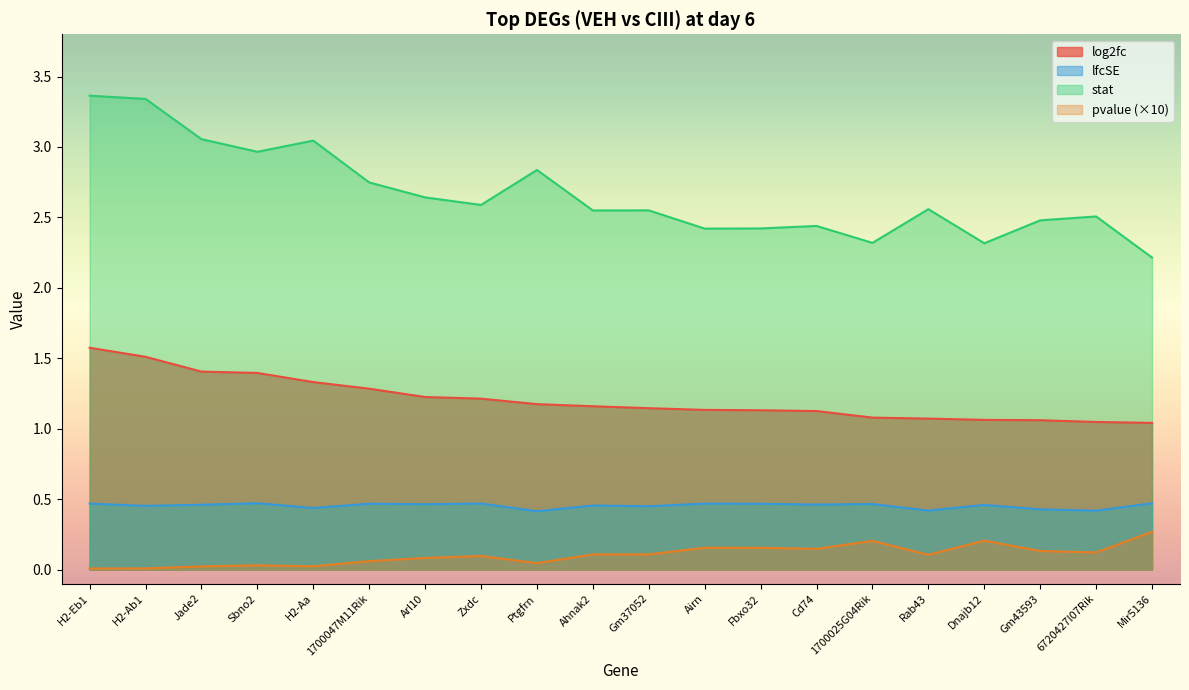

What is the greatest value displayed?

3.4